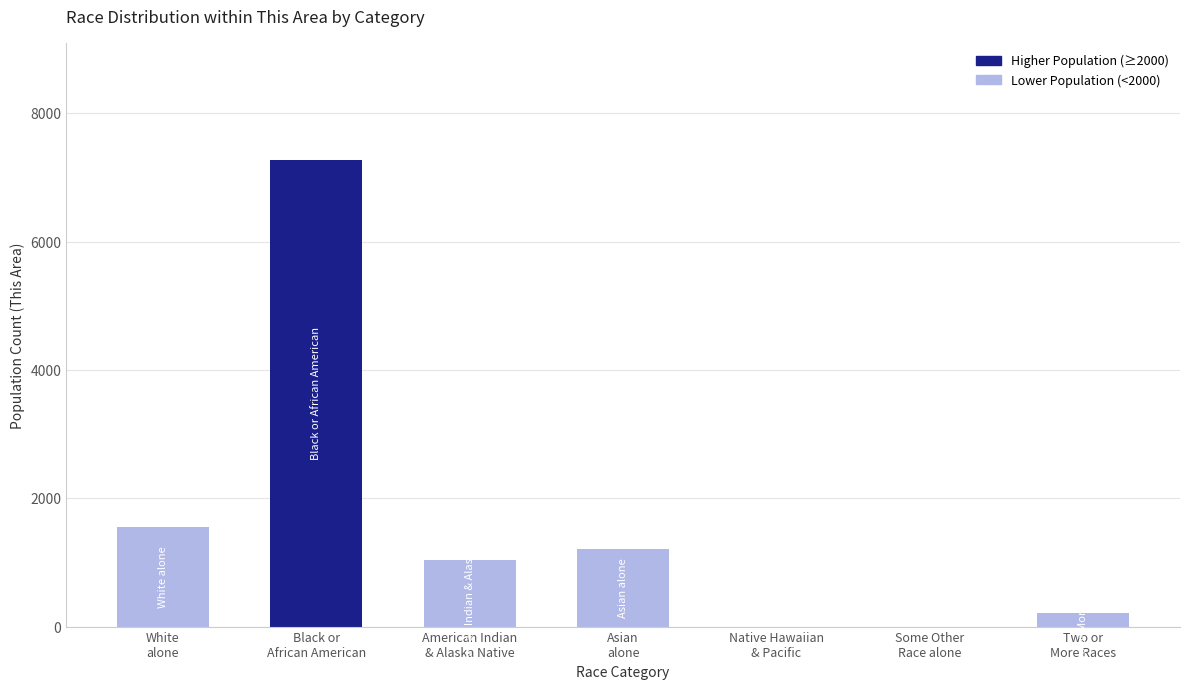

What is the difference between the values at Two or
More Races and White
alone?

1342